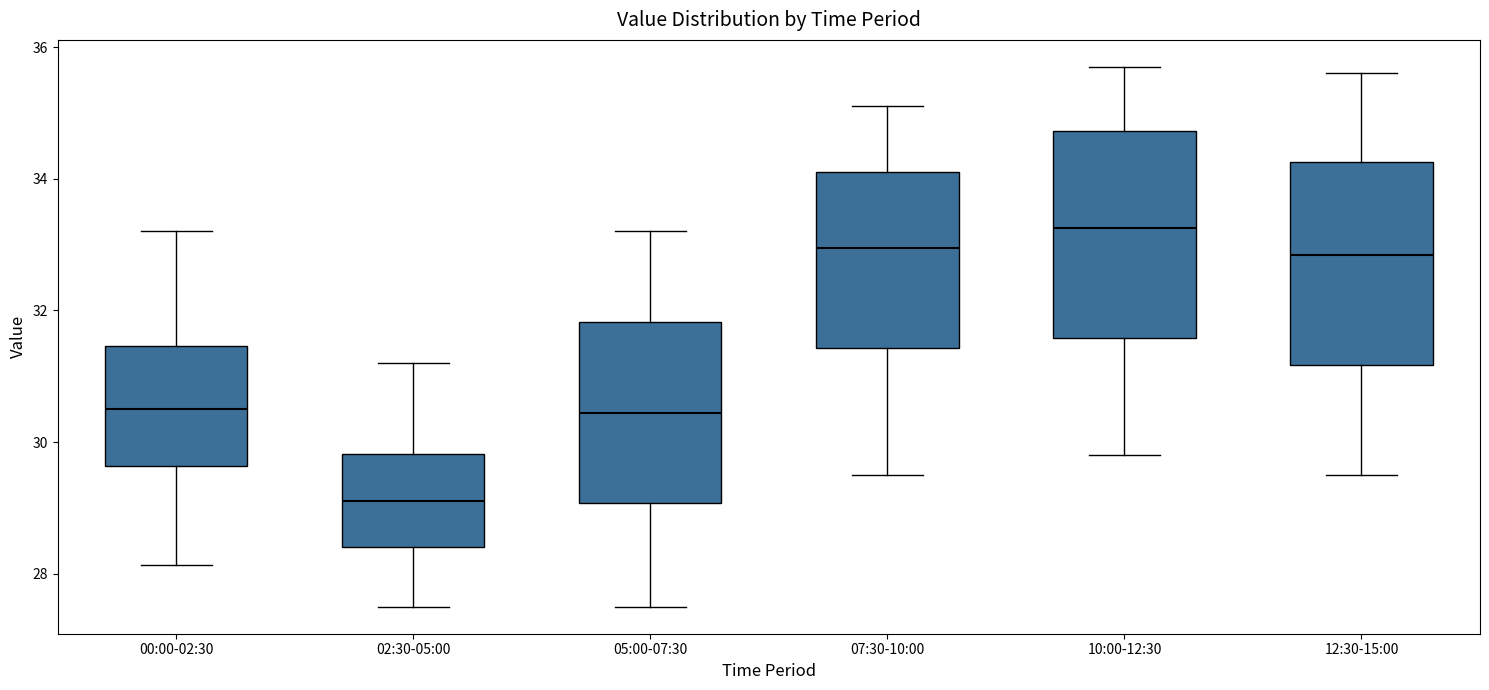

Reading left to right, transcribe this box plot: for each box, give where its median line is, the range the box spans, and where its two whiskers end, as read against the y-axis. The values are not printed on the chart, so give them approximately, as read against the axis.

00:00-02:30: median 30.6, box 29.6 to 31.4, whiskers 28.2 to 33.2
02:30-05:00: median 29.2, box 28.4 to 29.8, whiskers 27.6 to 31.2
05:00-07:30: median 30.4, box 29.0 to 31.8, whiskers 27.6 to 33.2
07:30-10:00: median 33.0, box 31.4 to 34.2, whiskers 29.6 to 35.2
10:00-12:30: median 33.2, box 31.6 to 34.8, whiskers 29.8 to 35.8
12:30-15:00: median 32.8, box 31.2 to 34.2, whiskers 29.6 to 35.6